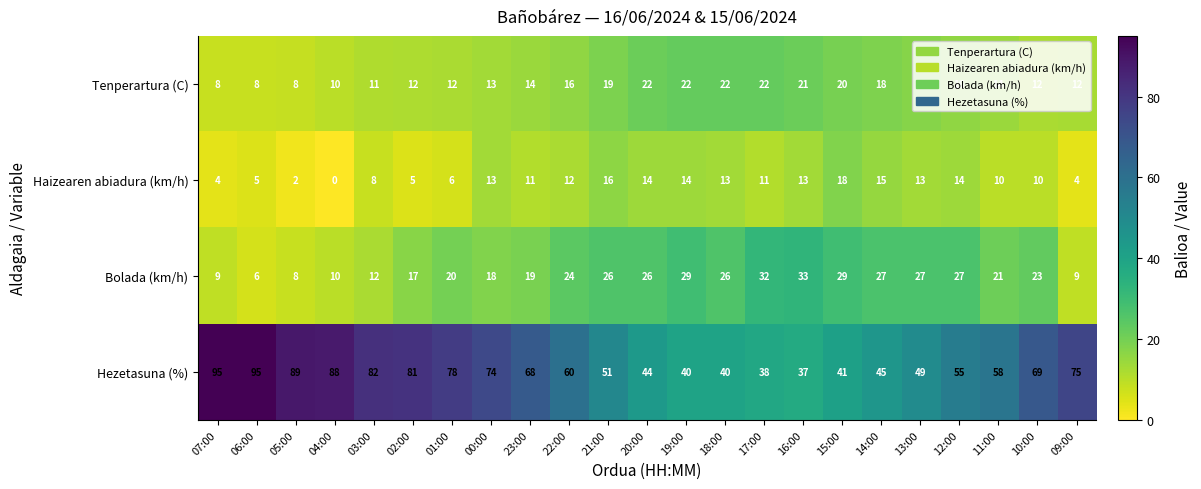

The value of Hezetasuna (%) at 00:00 is 74. True or false?

True